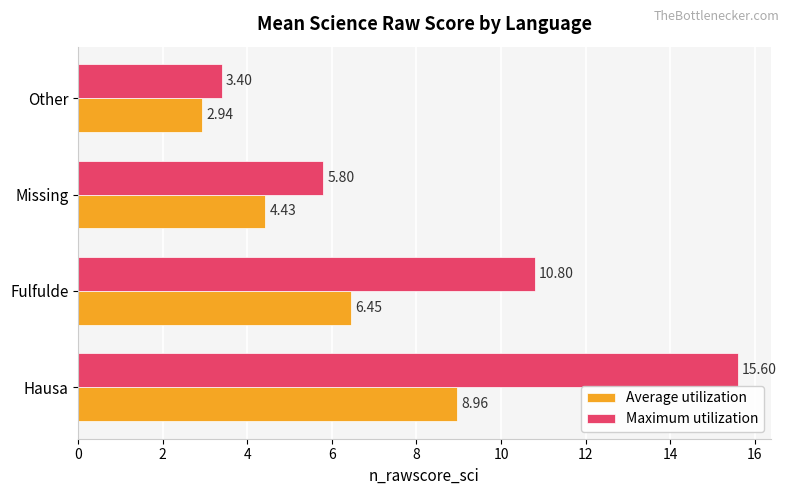

List the series in order of their overall mean, lowest first.

Average utilization, Maximum utilization